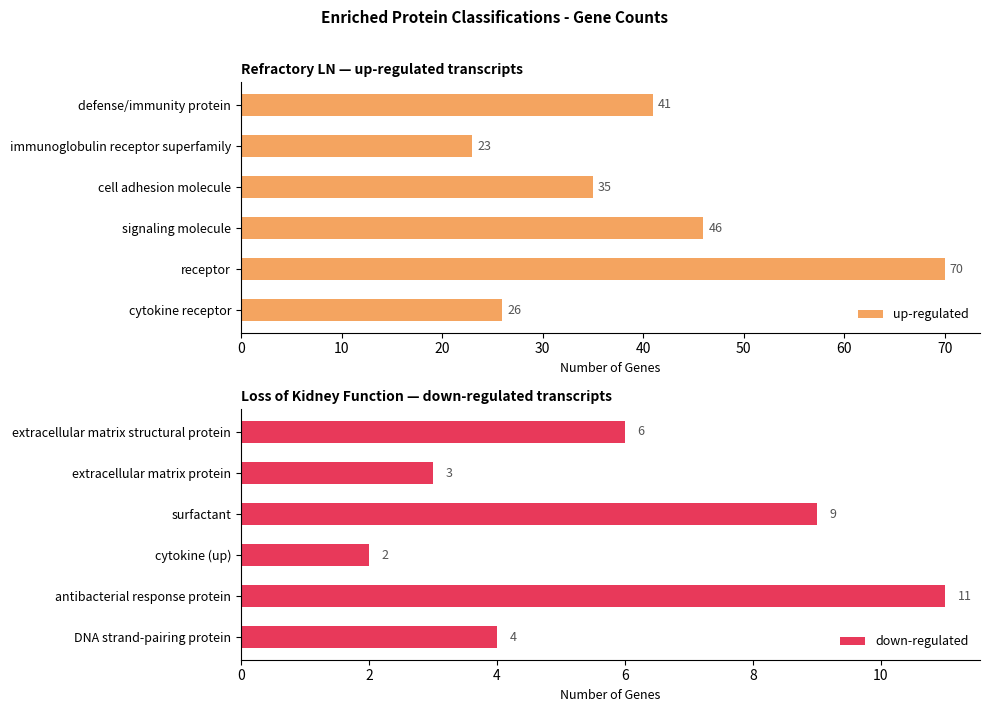

Which category has the lowest value in the up-regulated series?

immunoglobulin receptor superfamily